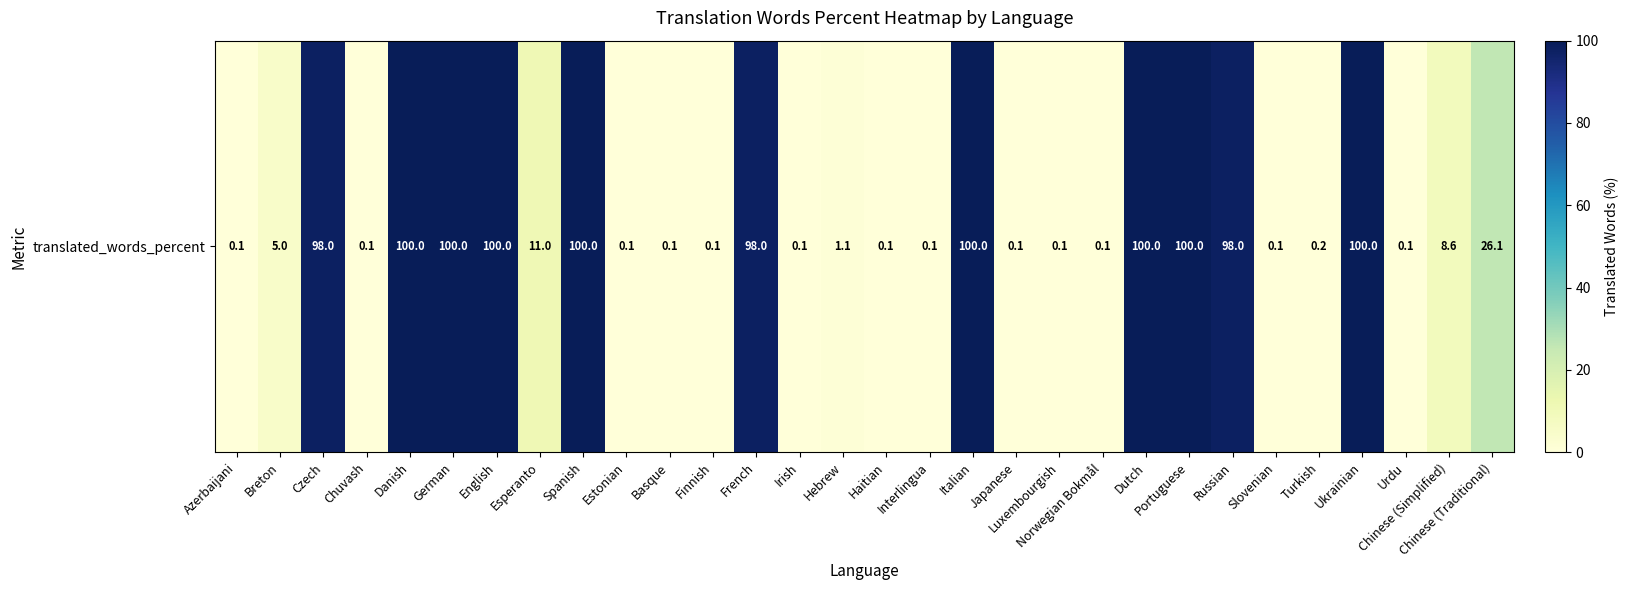

How many data points are less than 5?

15